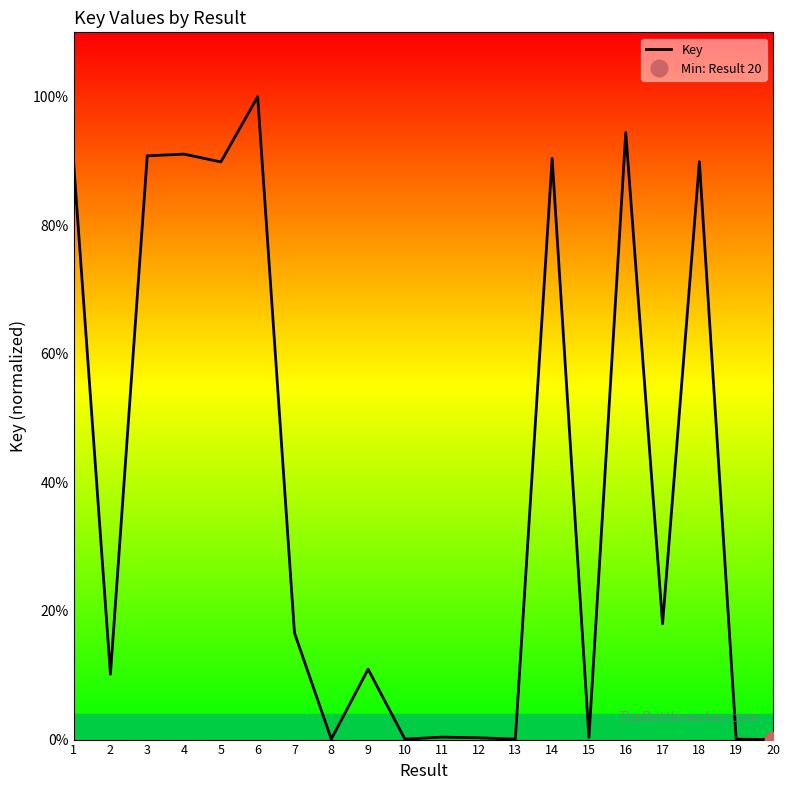

Rank the categories by value from lowest to highest.

20, 19, 10, 8, 13, 12, 15, 11, 2, 9, 7, 17, 1, 5, 18, 14, 3, 4, 16, 6